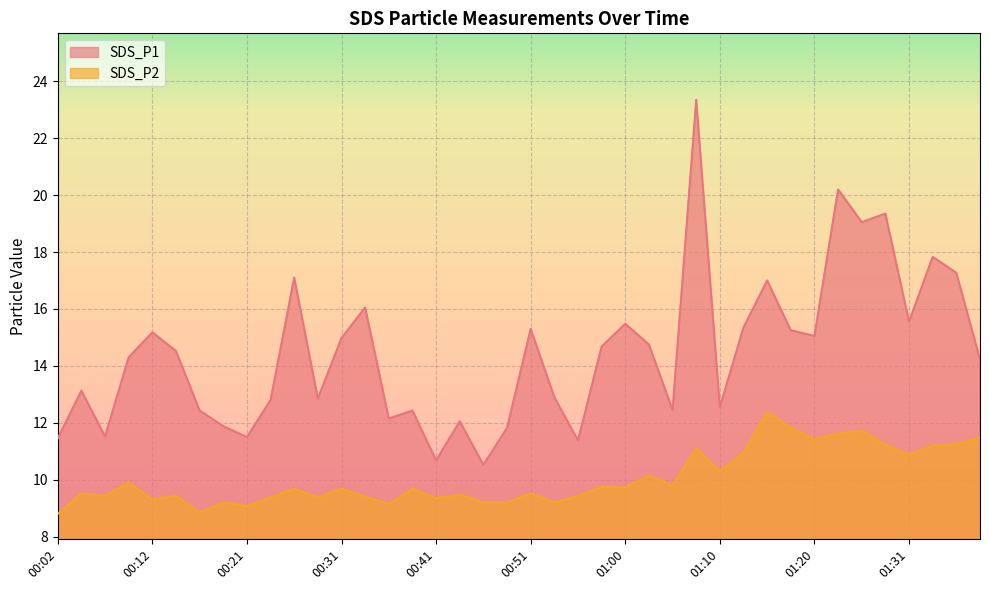

What is the difference between the maximum and minimum values in the SDS_P2 series?

3.6